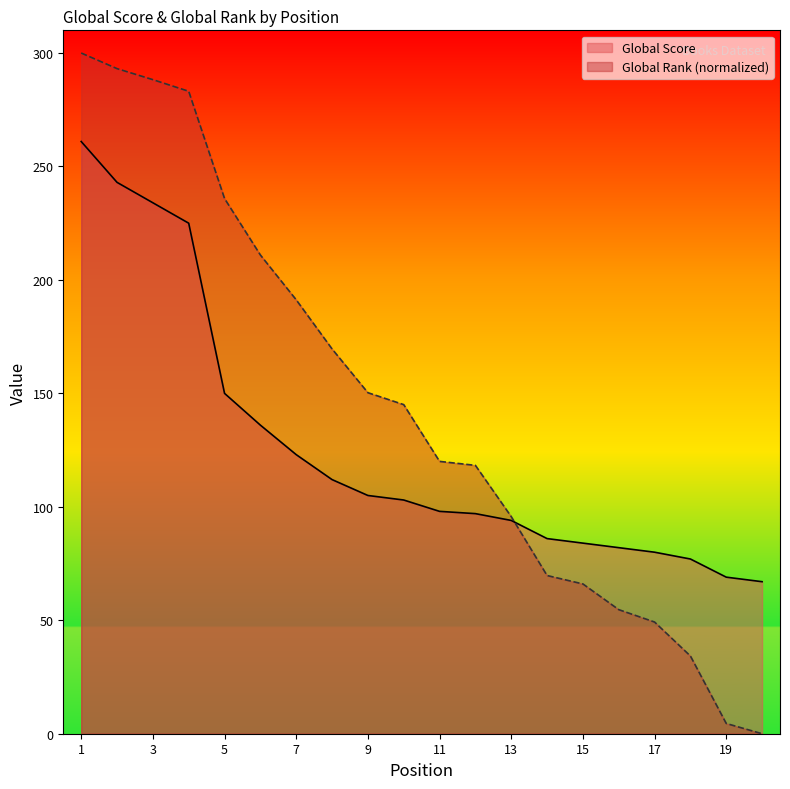

After their last crossing, which series has the higher values: Global Rank or Global Score?

Global Score